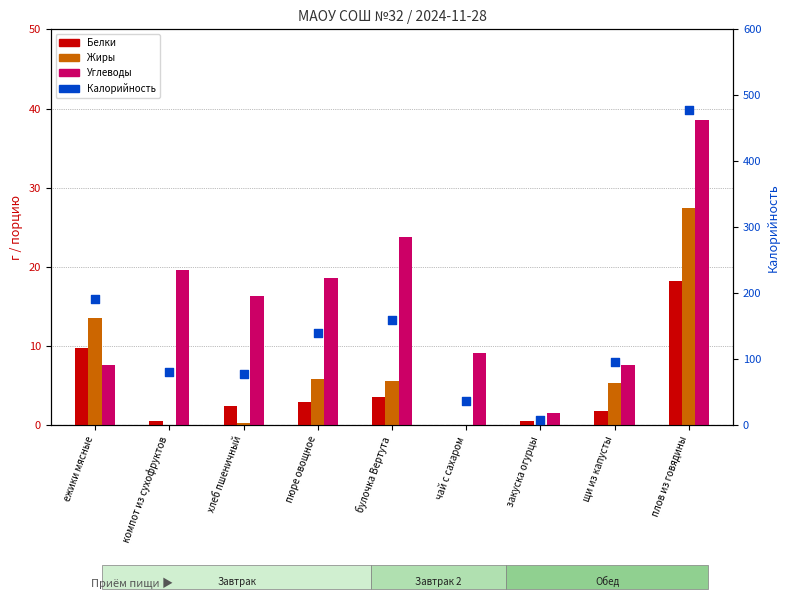

At which category is the sum across all series the highest?

плов из говядины